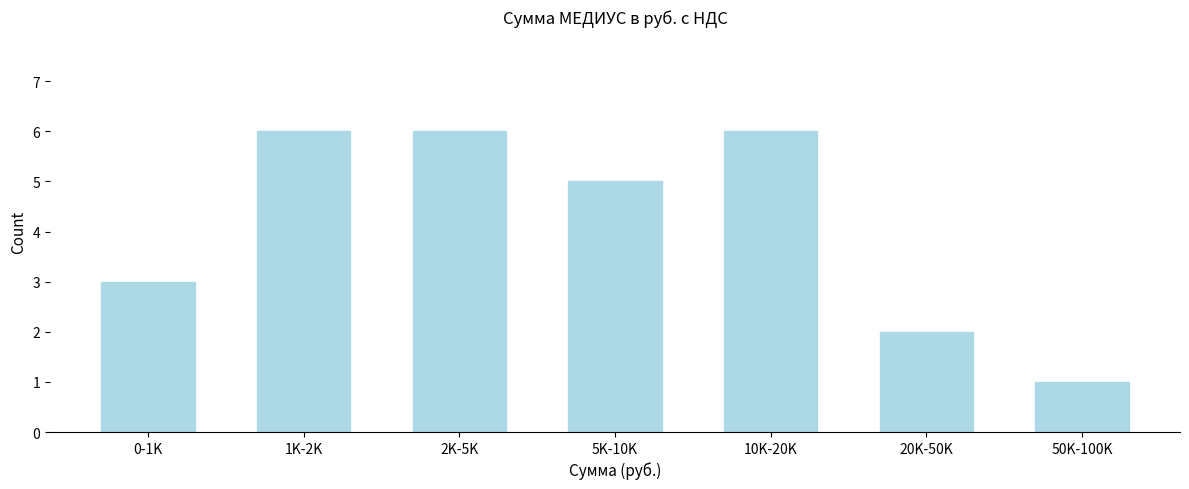

Reading left to right, what are all the values shown in this chart?

3	6	6	5	6	2	1